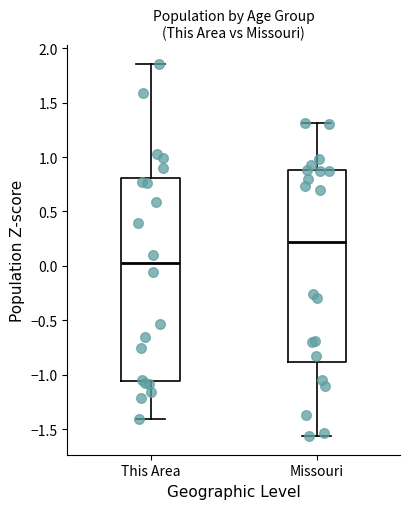

Which box has the highest median line?

Missouri